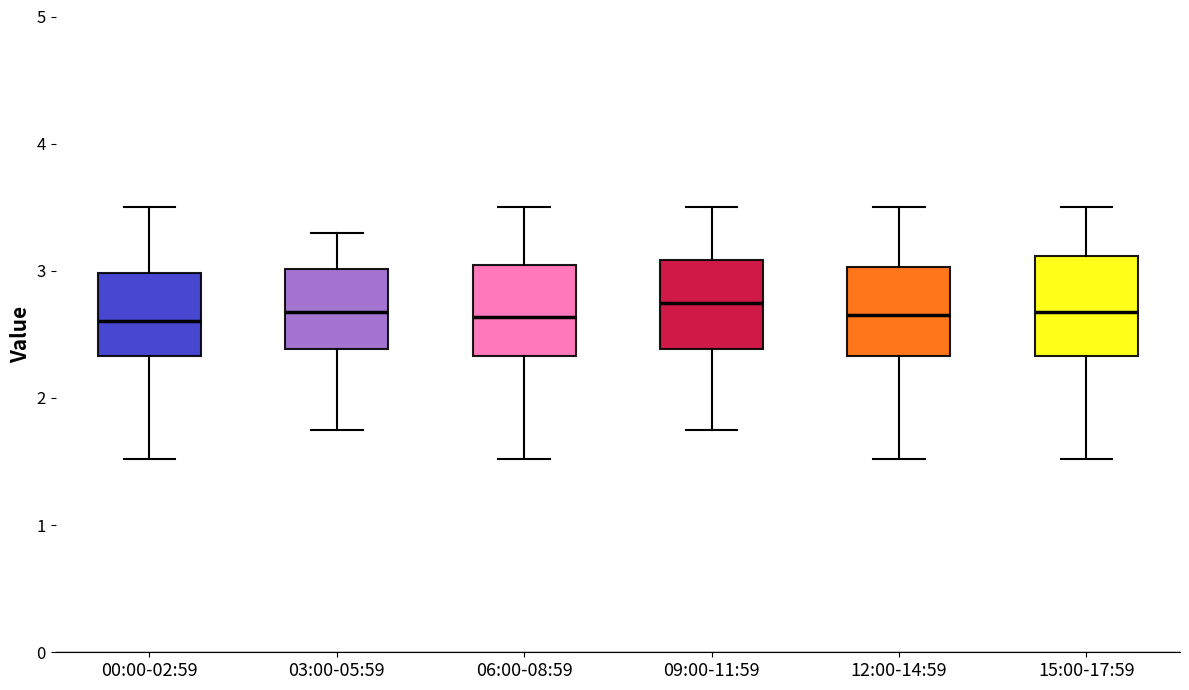

Reading left to right, transcribe this box plot: for each box, give where its median line is, the range the box spans, and where its two whiskers end, as read against the y-axis. The values are not printed on the chart, so give them approximately, as read against the axis.

00:00-02:59: median 2.6, box 2.3 to 3.0, whiskers 1.5 to 3.5
03:00-05:59: median 2.7, box 2.4 to 3.0, whiskers 1.8 to 3.3
06:00-08:59: median 2.6, box 2.3 to 3.0, whiskers 1.5 to 3.5
09:00-11:59: median 2.8, box 2.4 to 3.1, whiskers 1.8 to 3.5
12:00-14:59: median 2.7, box 2.3 to 3.0, whiskers 1.5 to 3.5
15:00-17:59: median 2.7, box 2.3 to 3.1, whiskers 1.5 to 3.5